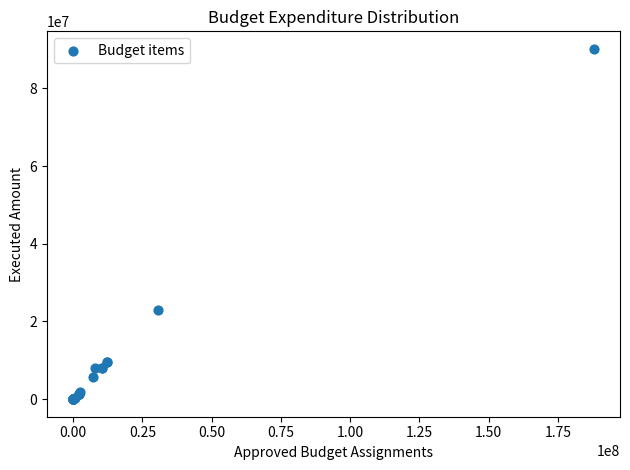

What Y value in the scatter plot is closest to 45071729?

22829664.9